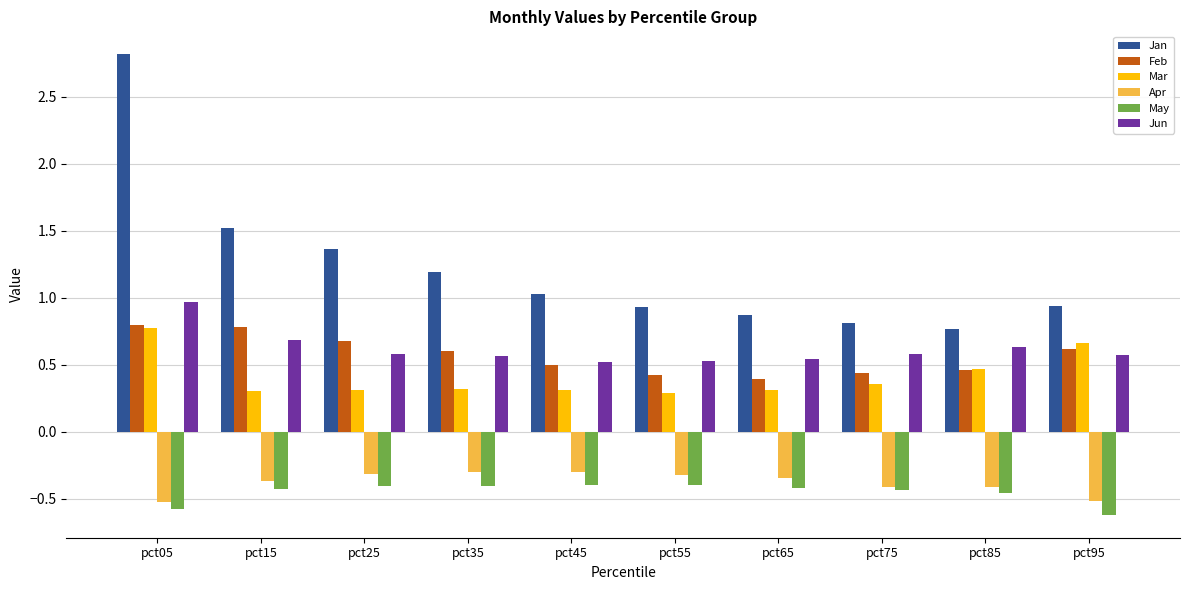

Between pct15 and pct95, which series saw the biggest shift?

Jan